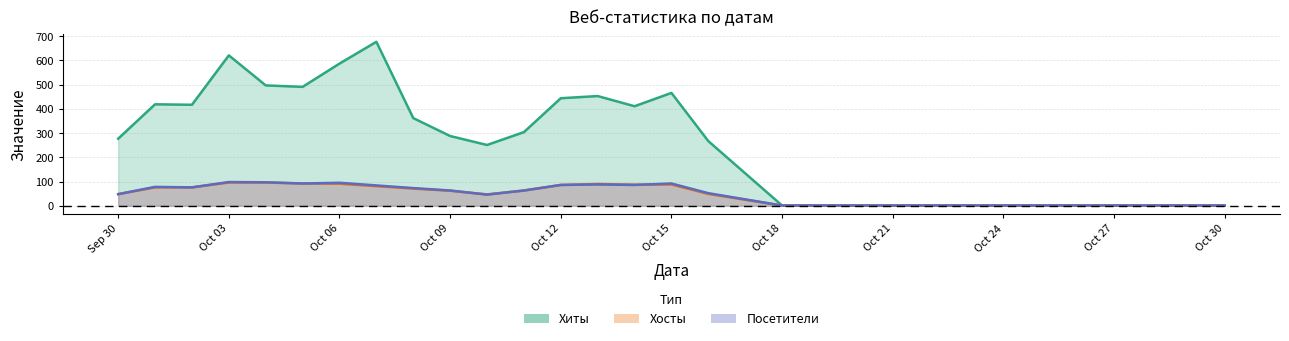

What is the minimum value for Хосты?

1